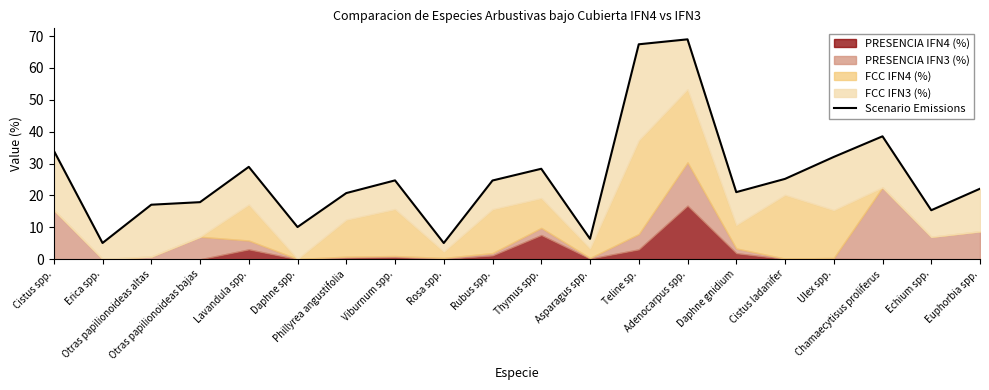

Rank the categories by value from lowest to highest.

Rosa spp., Erica spp., Asparagus spp., Daphne spp., Echium spp., Otras papilionoideas altas, Otras papilionoideas bajas, Phillyrea angustifolia, Daphne gnidium, Euphorbia spp., Rubus spp., Viburnum spp., Cistus ladanifer, Thymus spp., Lavandula spp., Ulex spp., Cistus spp., Chamaecytisus proliferus, Teline sp., Adenocarpus spp.